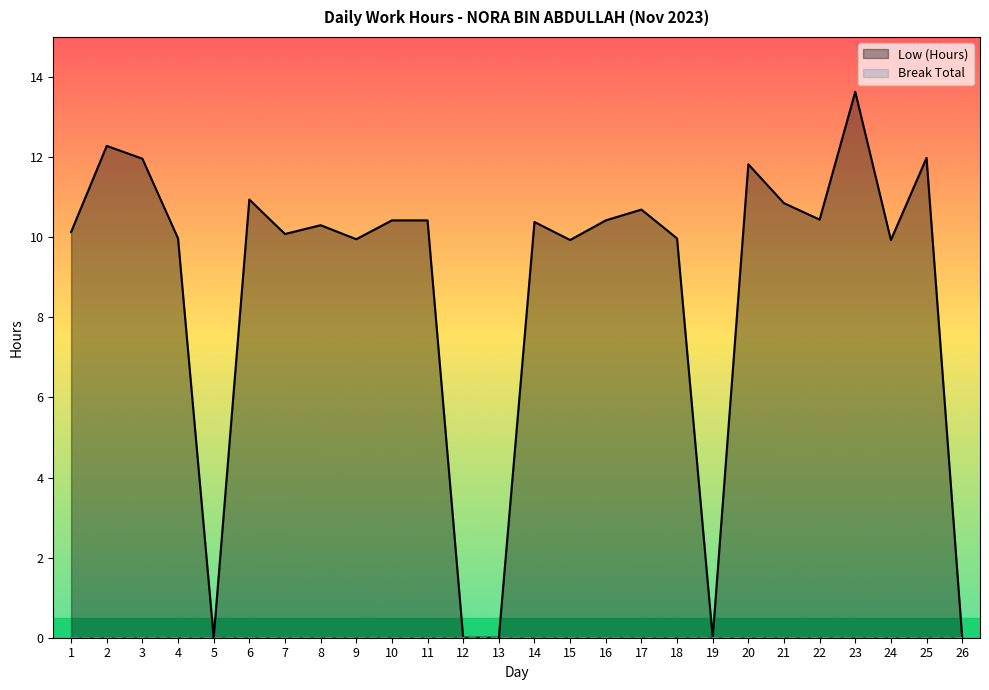

What is the value of the 21st point from the left?

10.8